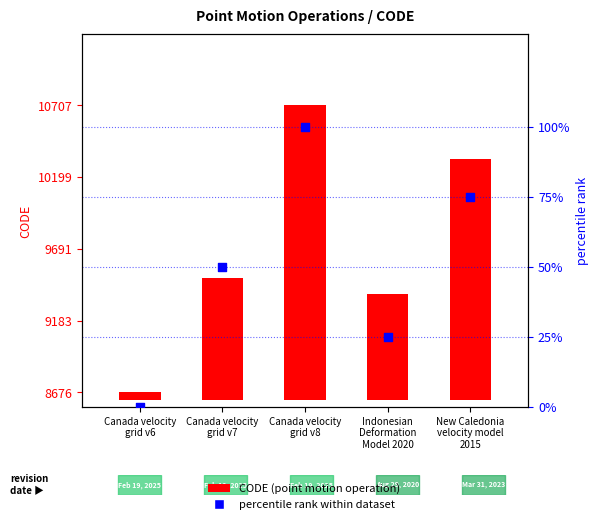

Which series reaches the maximum Y coordinate?

CODE (point motion operation)